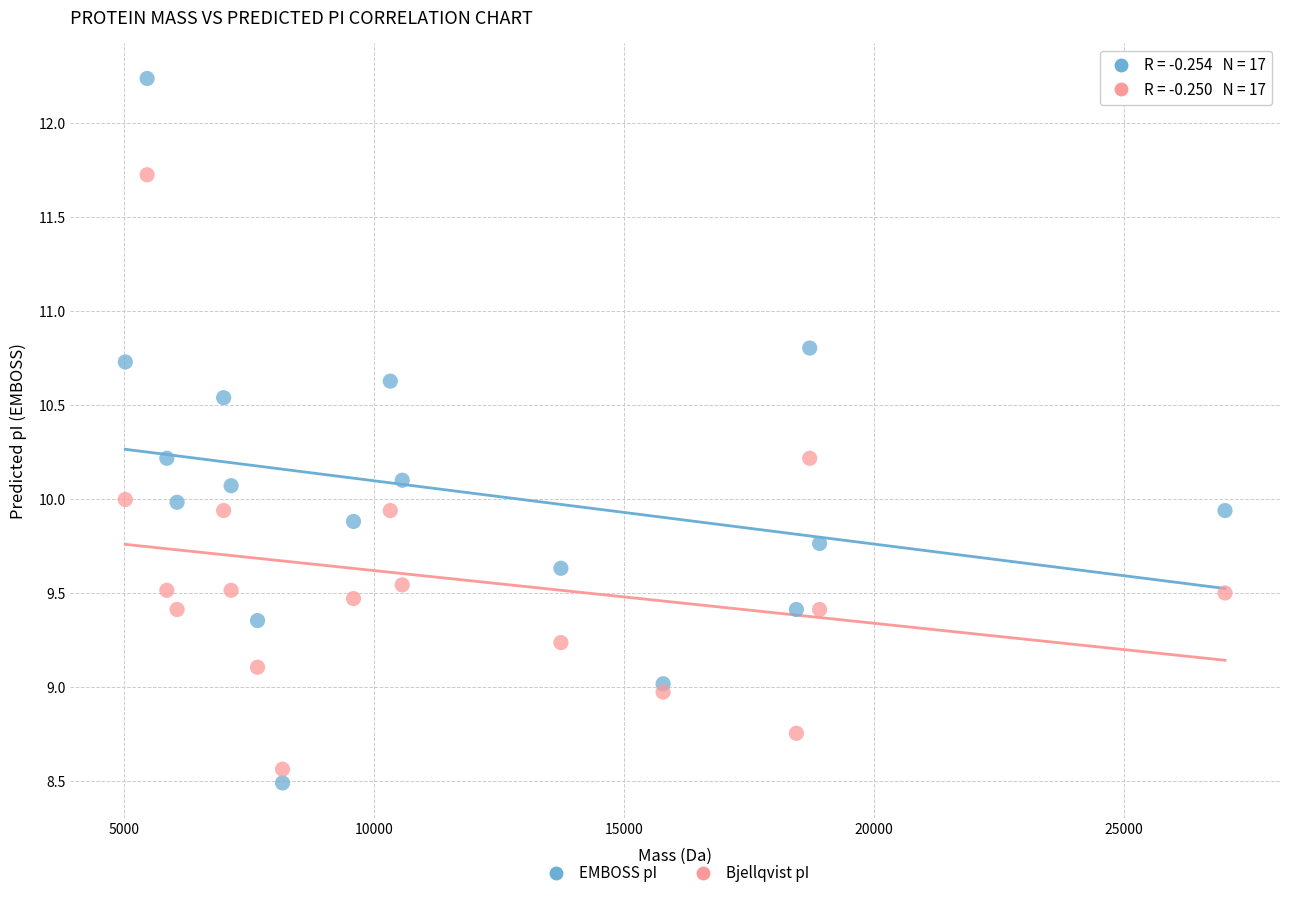

Which series reaches the maximum Y coordinate?

EMBOSS pI